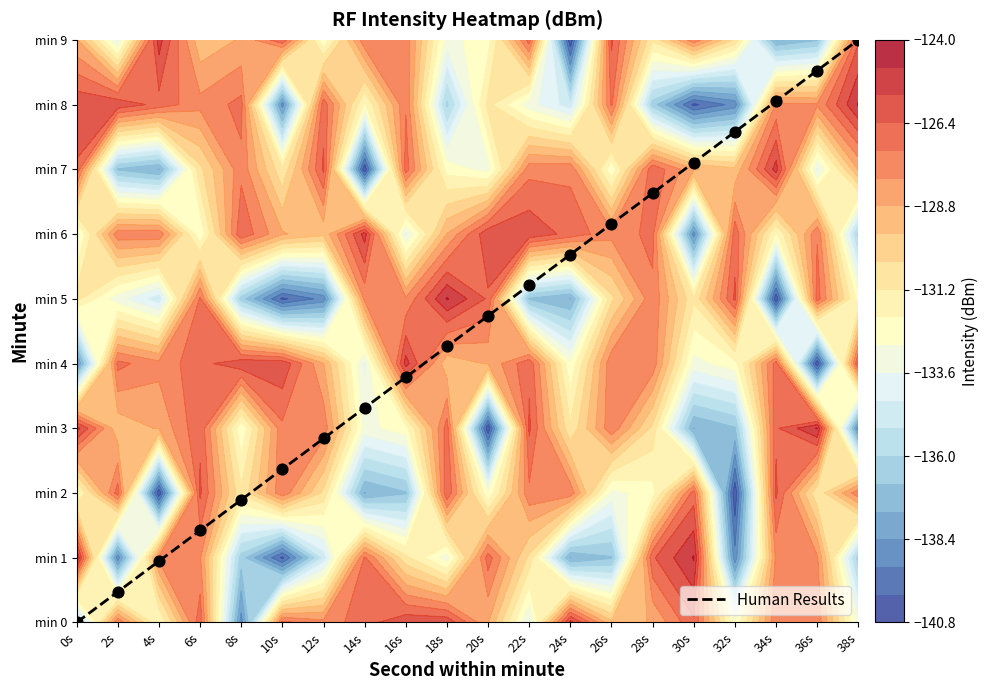

What is the ratio of the value at 32s to the value at 36s?

0.9